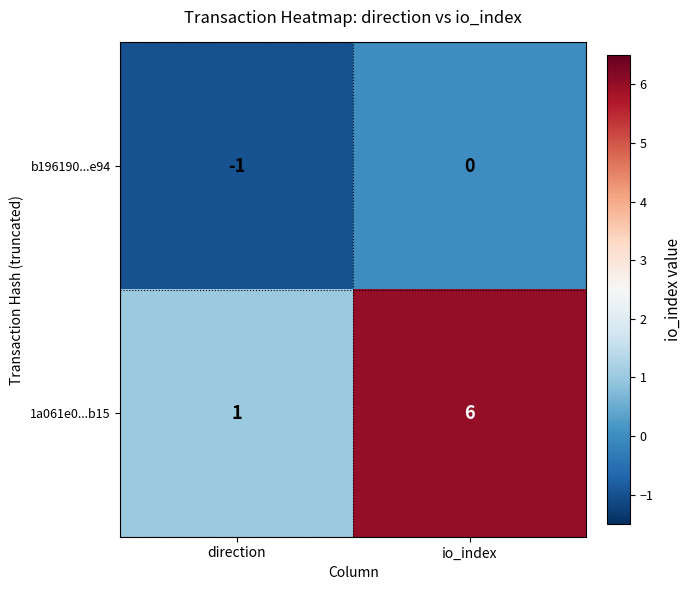

At io_index, list the series in order from smallest to largest.

b196190...e94, 1a061e0...b15